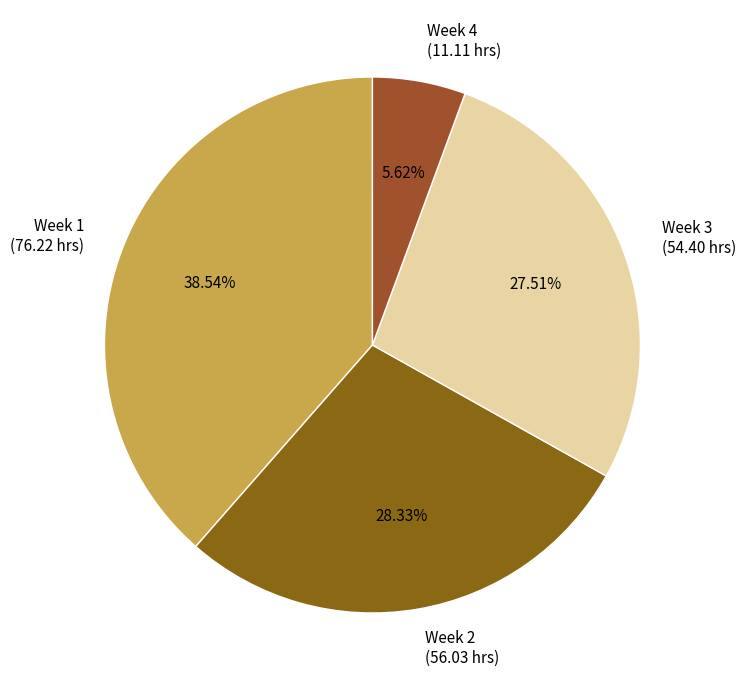

Is Week 3 (54.40 hrs) the majority of the pie?

No